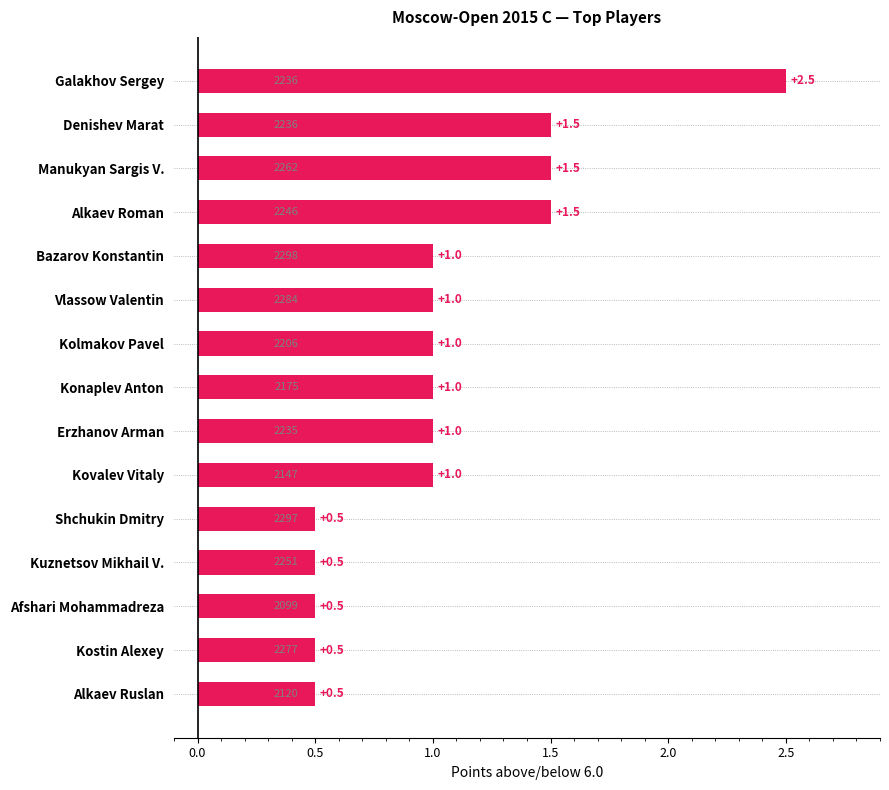

List the labels in order of value, largest first.

Galakhov Sergey, Denishev Marat, Manukyan Sargis V., Alkaev Roman, Bazarov Konstantin, Vlassow Valentin, Kolmakov Pavel, Konaplev Anton, Erzhanov Arman, Kovalev Vitaly, Shchukin Dmitry, Kuznetsov Mikhail V., Afshari Mohammadreza, Kostin Alexey, Alkaev Ruslan